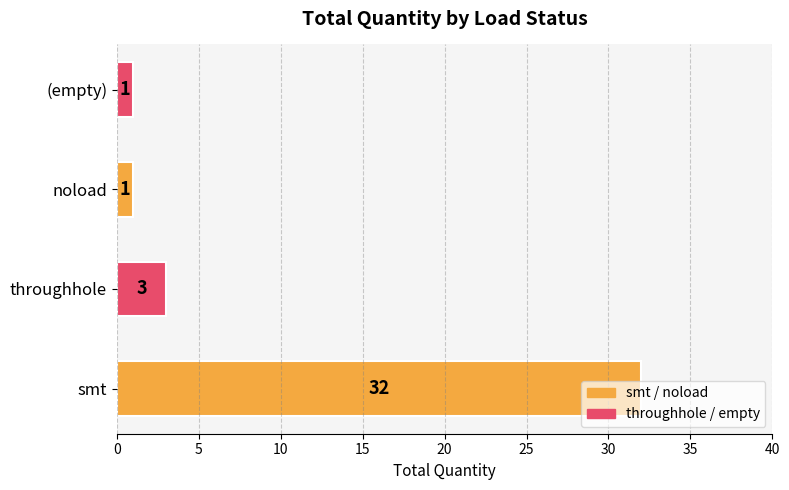

How many series are shown in this chart?

1